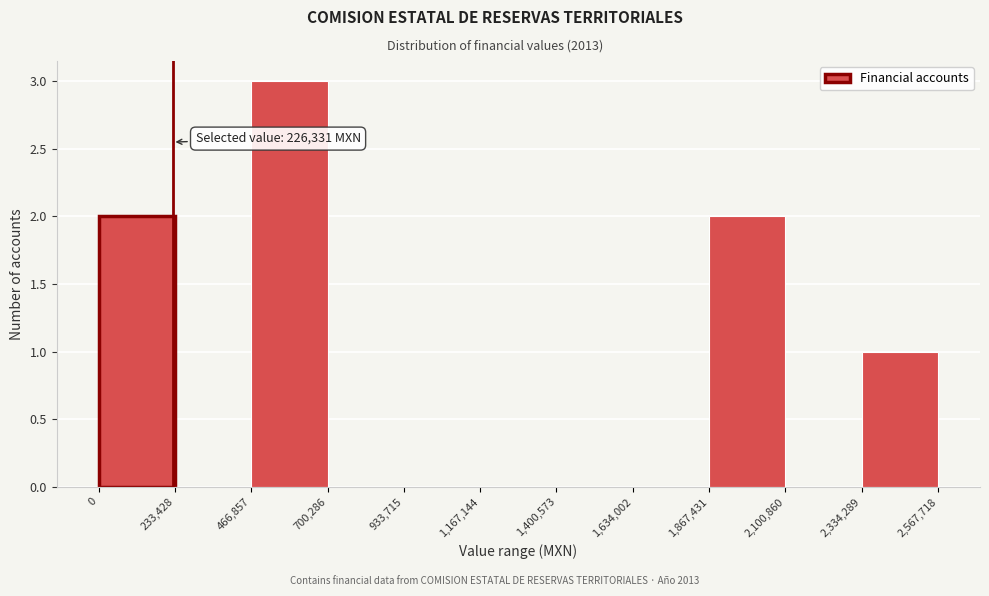

Over which range of the x-axis is the bar tallest?

466,857 to 700,286